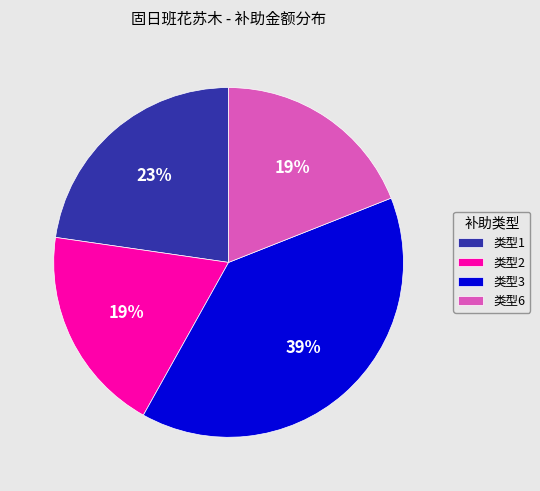

Is the sum of 类型1 and 类型6 greater than half?

No